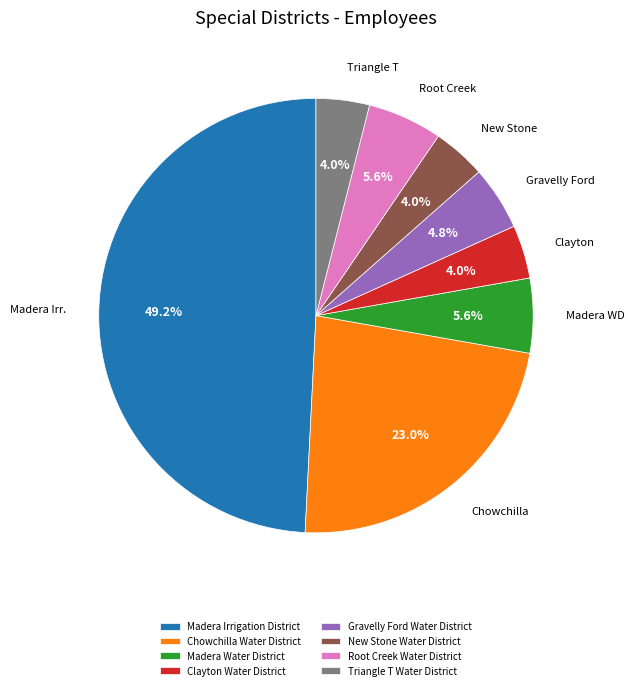

Which slice is the largest?

Madera Irrigation District